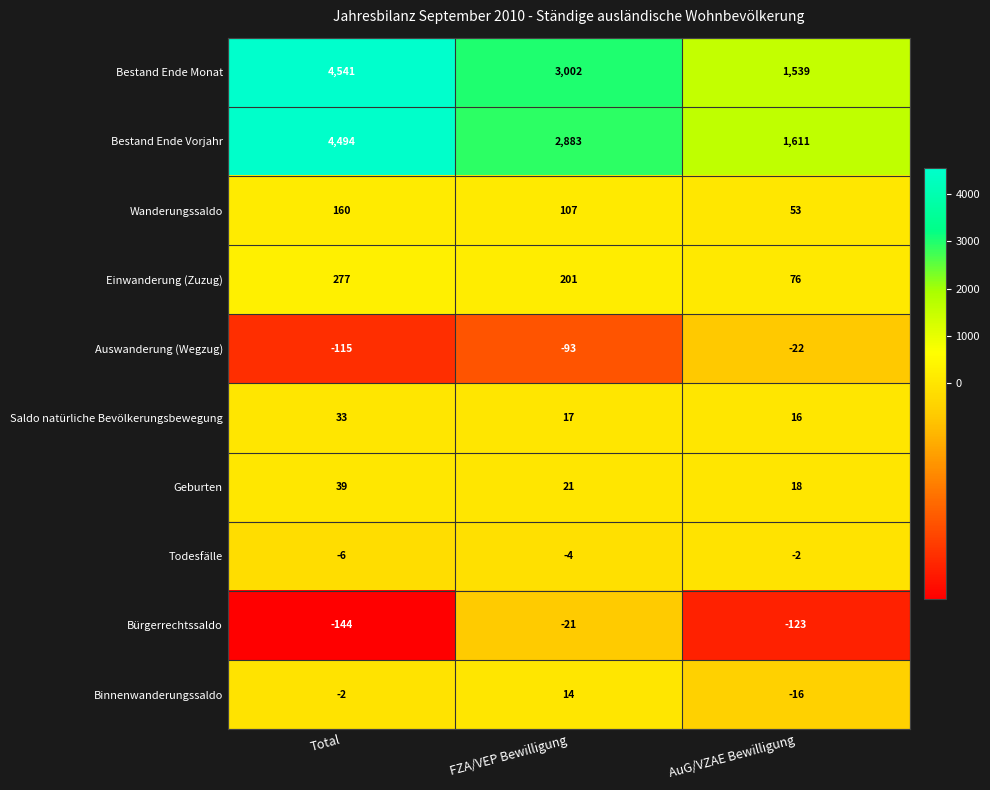

Which series has the largest total across all categories?

Bestand Ende Monat